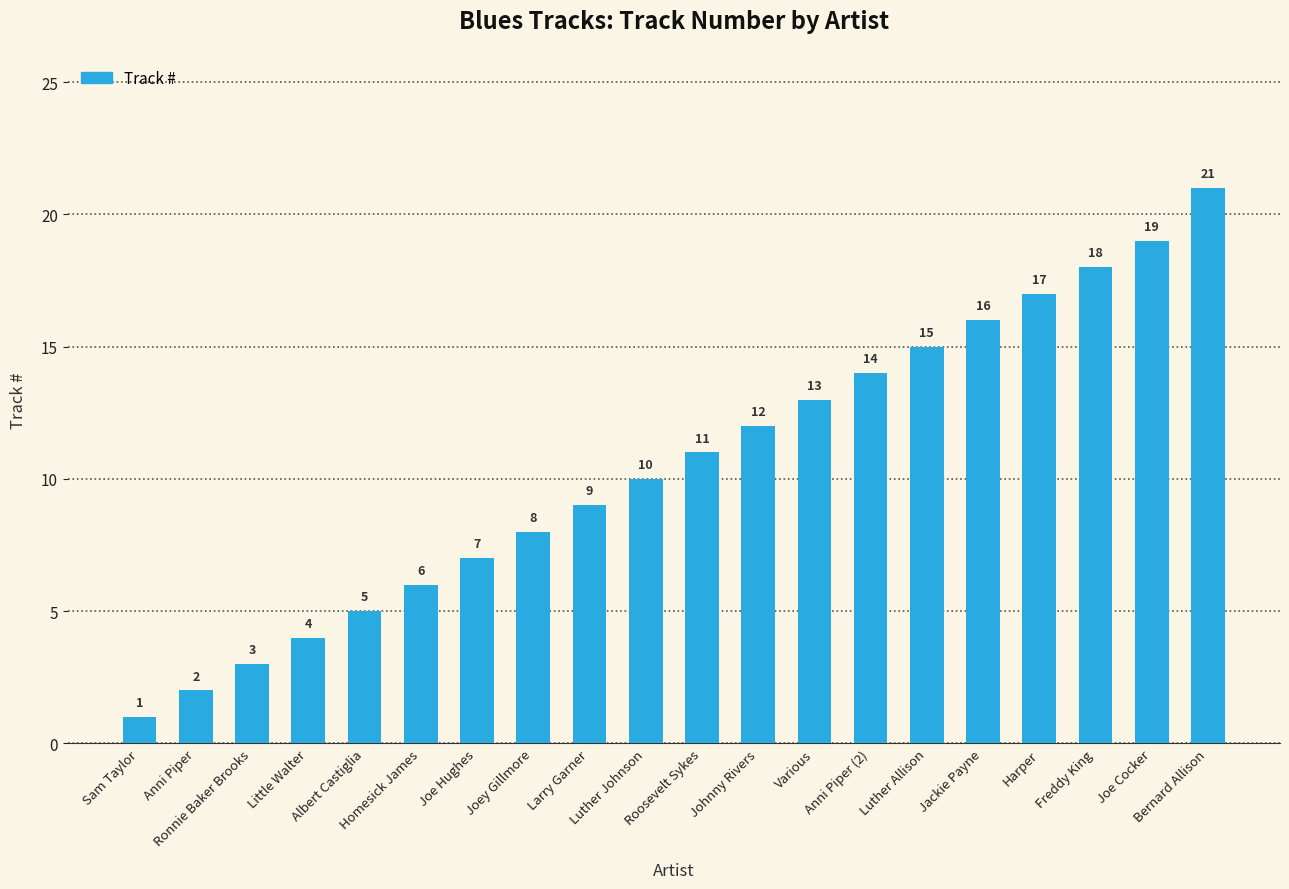

Are the bars horizontal?

No